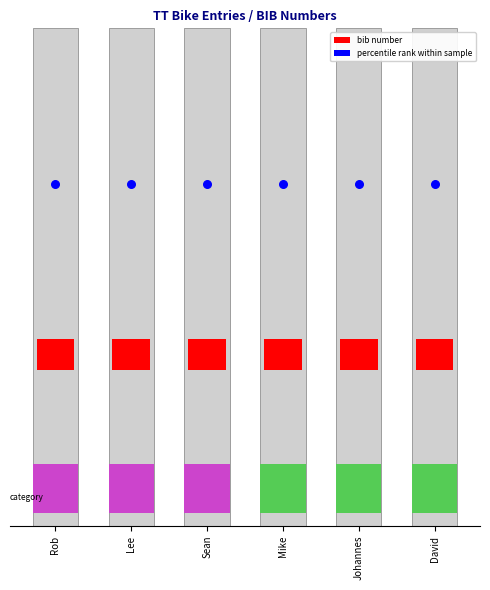

Which series has the largest total across all categories?

percentile rank